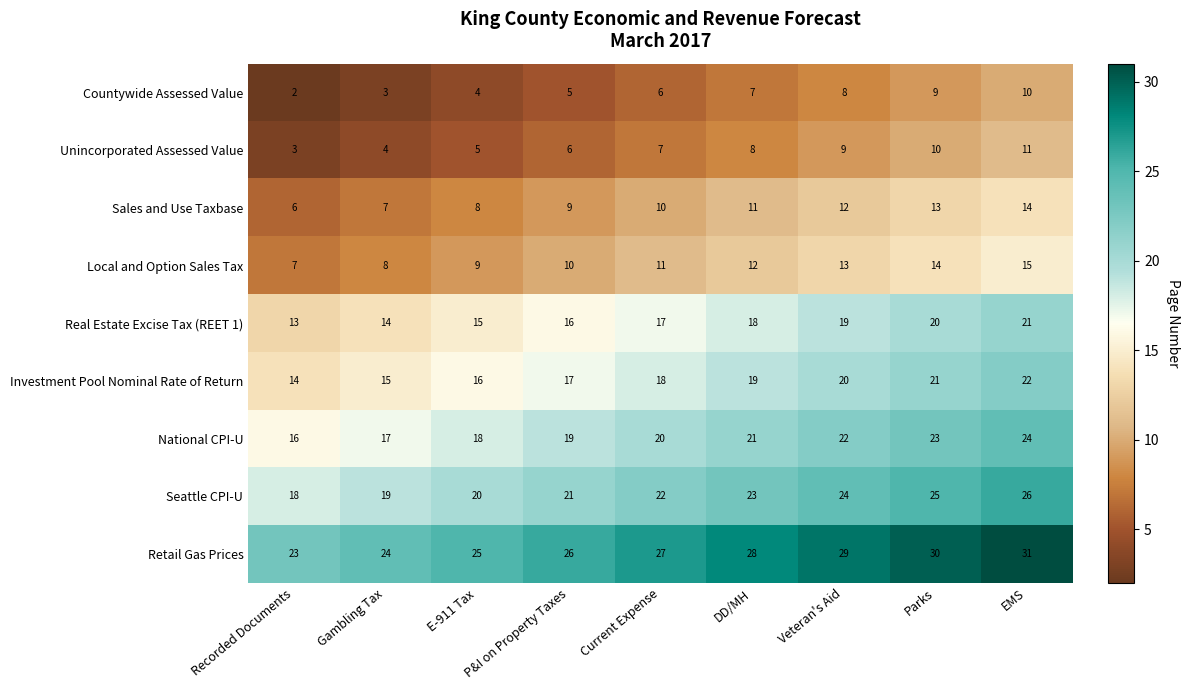

What is the total value across all series at E-911 Tax?

120